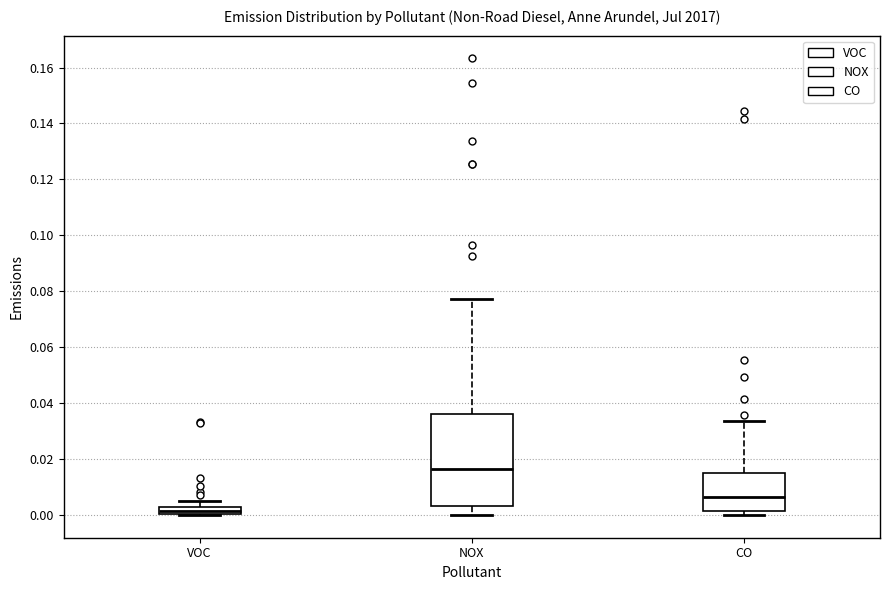

Where does the median line of the box for CO sit on the y-axis? The values are not printed on the chart, so give them approximately, as read against the axis.

0.006